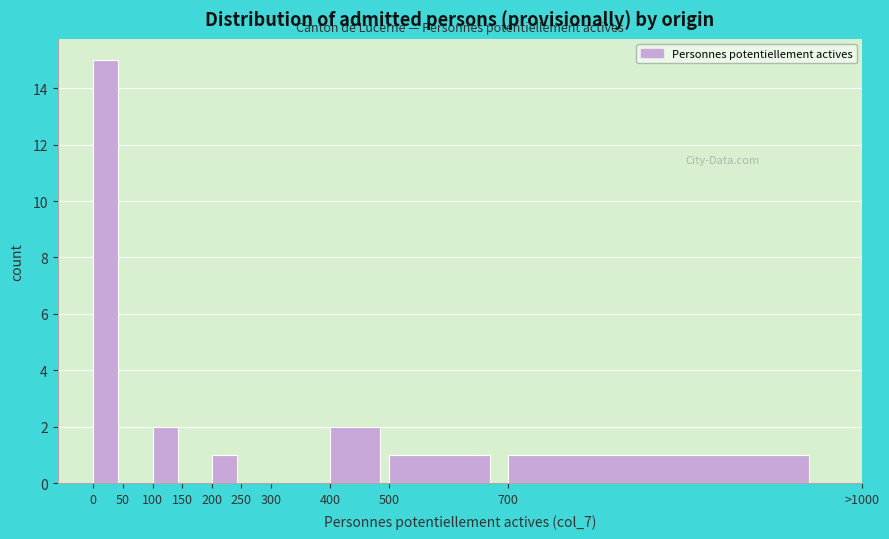

Reading left to right, what are all the values shown in this chart?

0=15	50=0	100=2	150=0	200=1	250=0	300=0	400=2	500=1	700=1